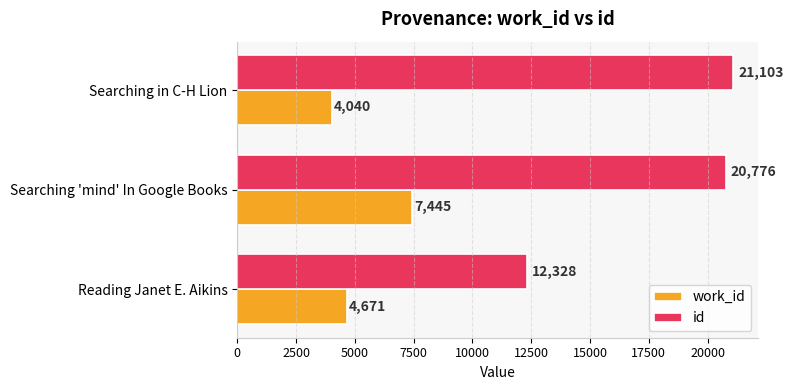

The id series shows 3734 at Reading Janet E. Aikins. True or false?

False